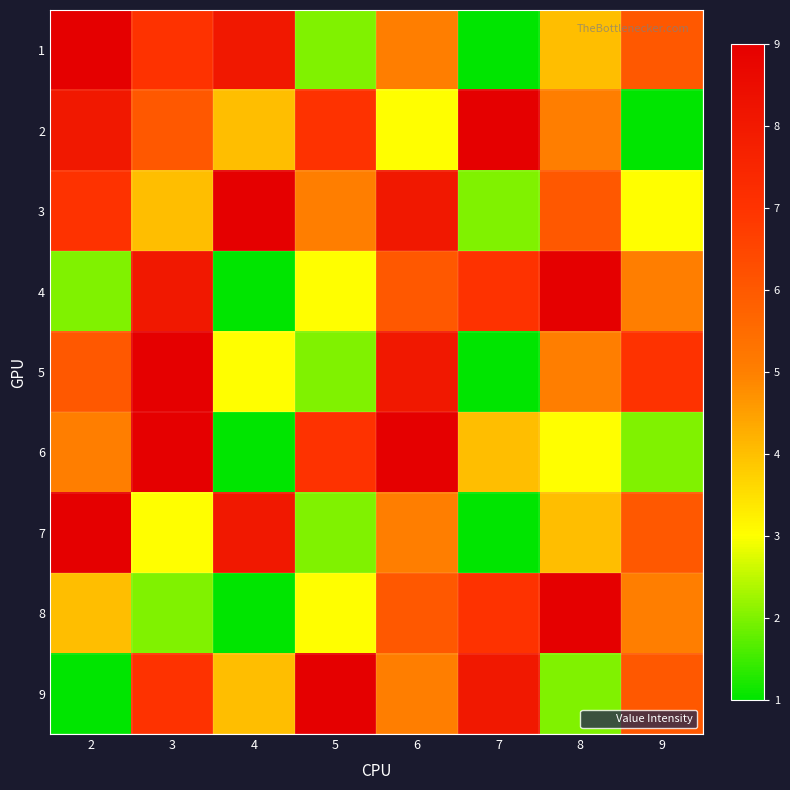

Which series has the largest total across all categories?

3